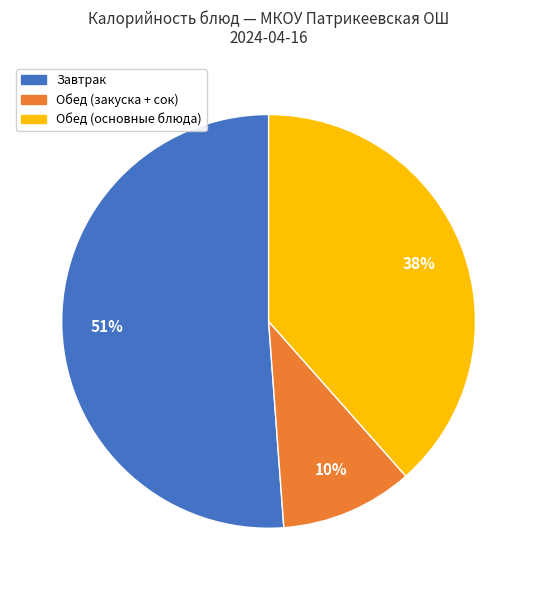

Is there any slice that represents more than half of the pie?

Yes